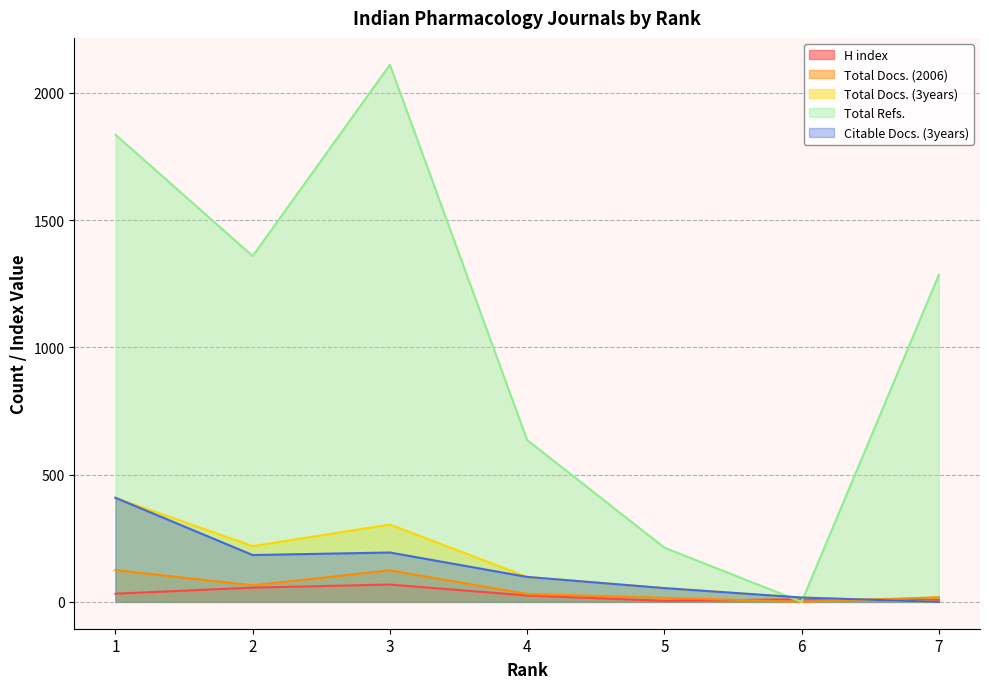

What are all the series names shown in the legend?

H index, Total Docs. (2006), Total Docs. (3years), Total Refs., Citable Docs. (3years)